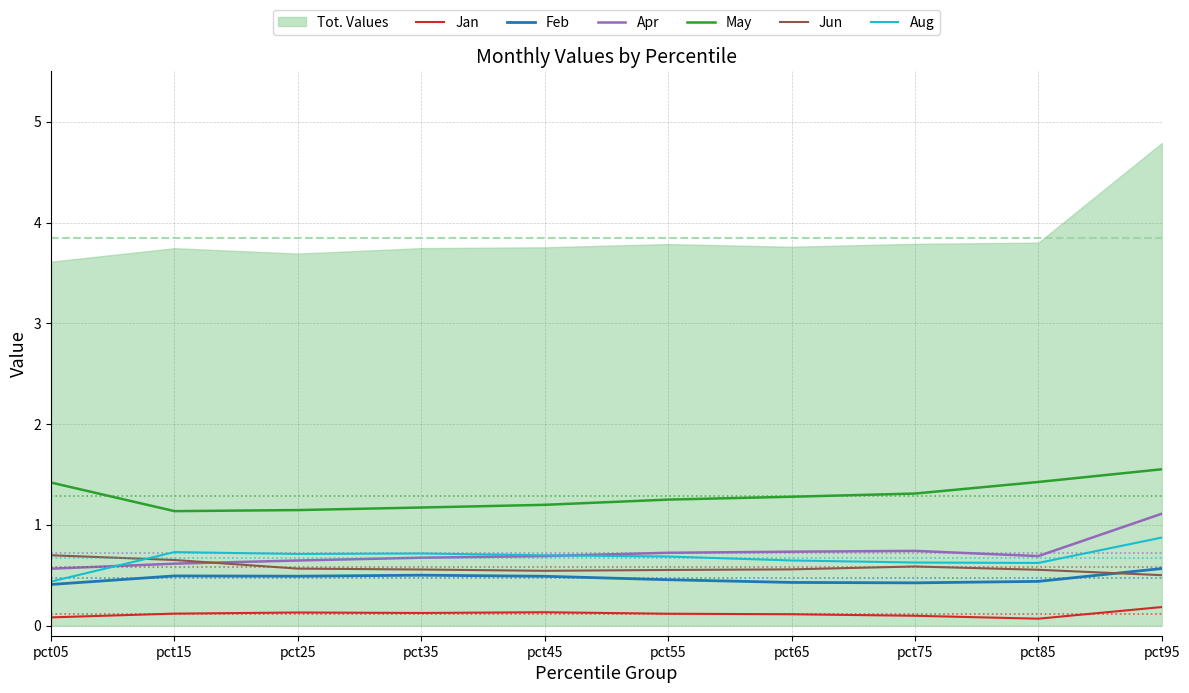

Which category has the highest value across all series?

pct95